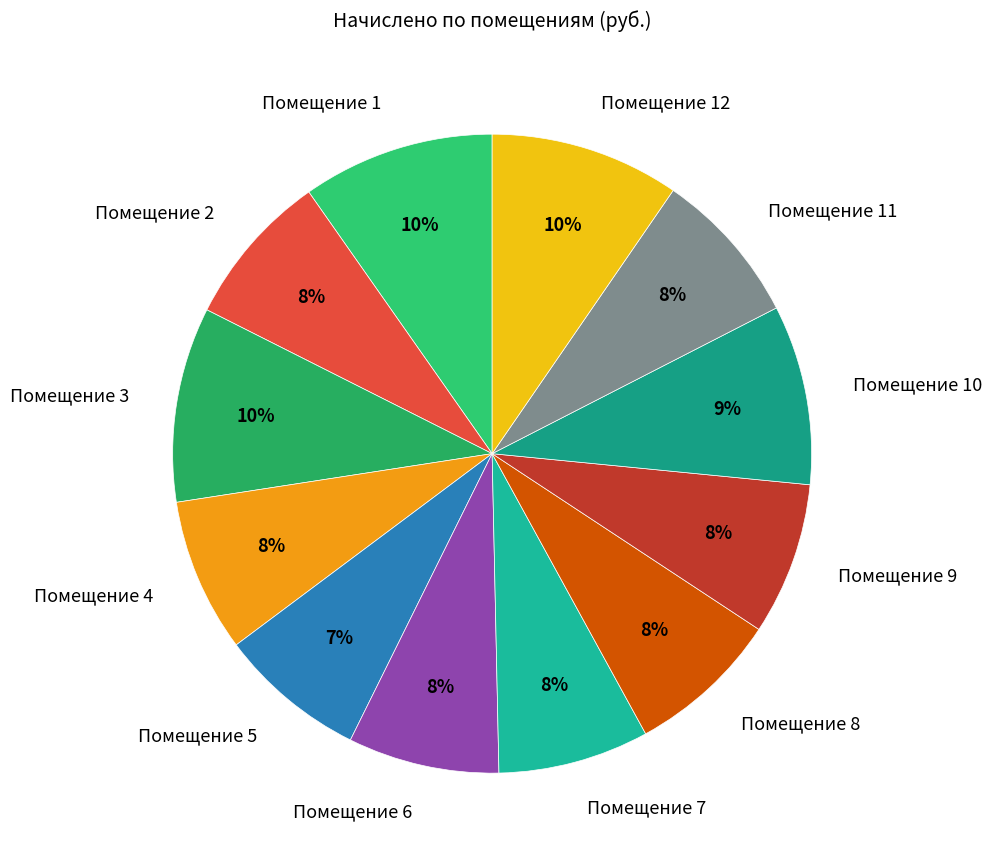

Approximately how many times larger is the value at Помещение 10 compared to Помещение 12?

0.9